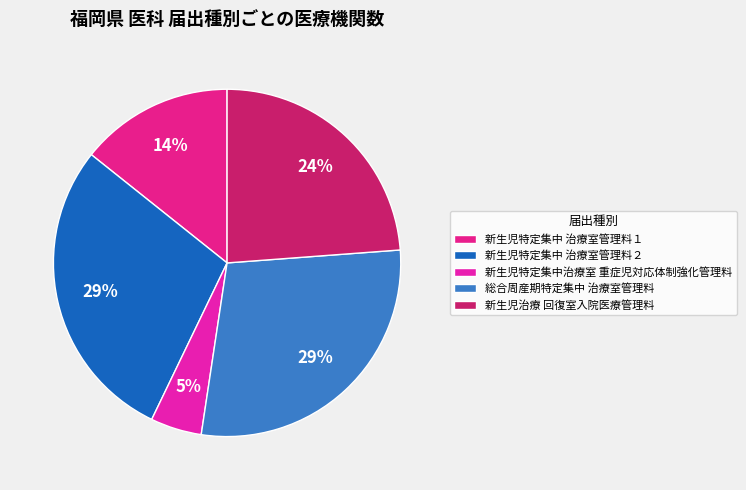

Which category has the smallest portion of the pie?

新生児特定集中治療室重症児対応体制強化管理料